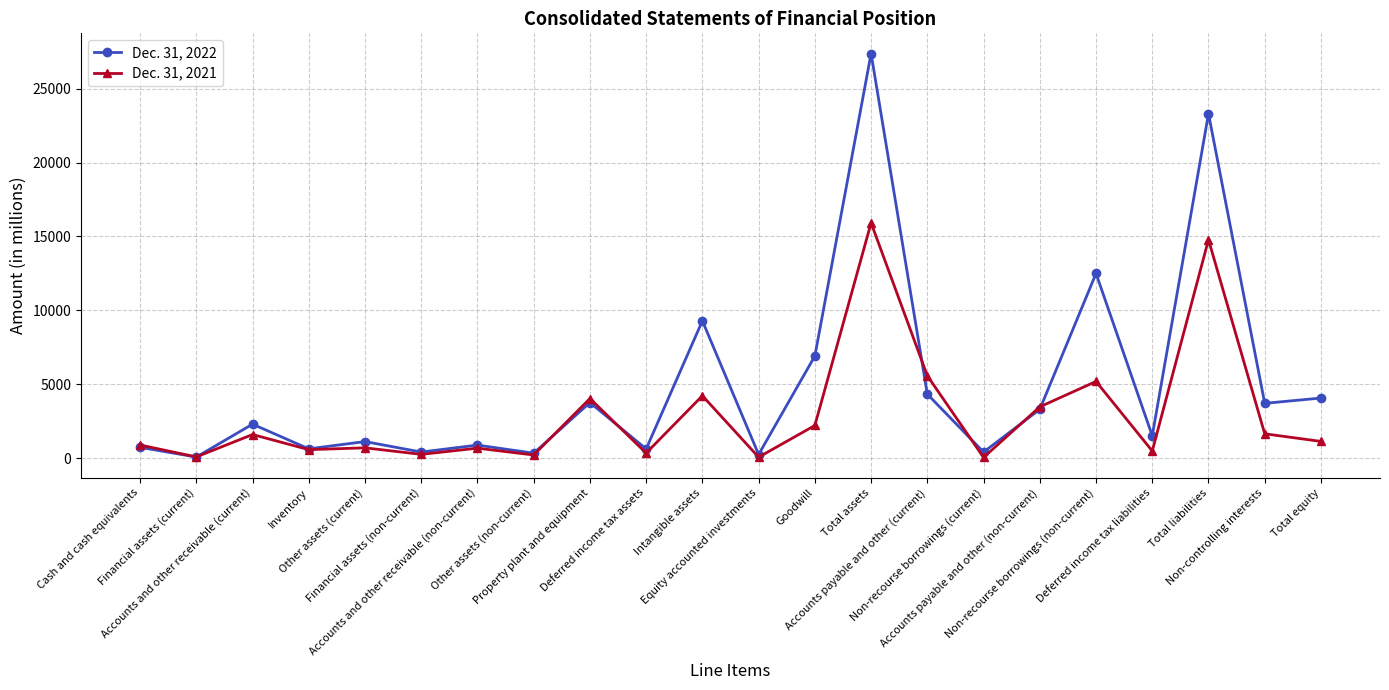

Which series has the largest range (max minus min)?

Dec. 31, 2022